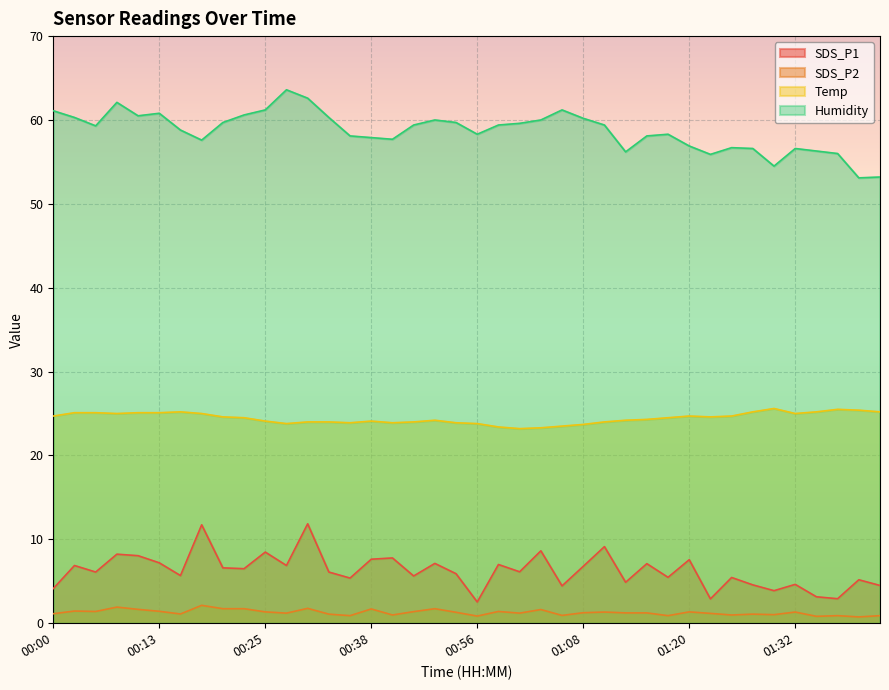

What is the sum of the SDS_P2 values at 01:20 and 01:30?

2.4